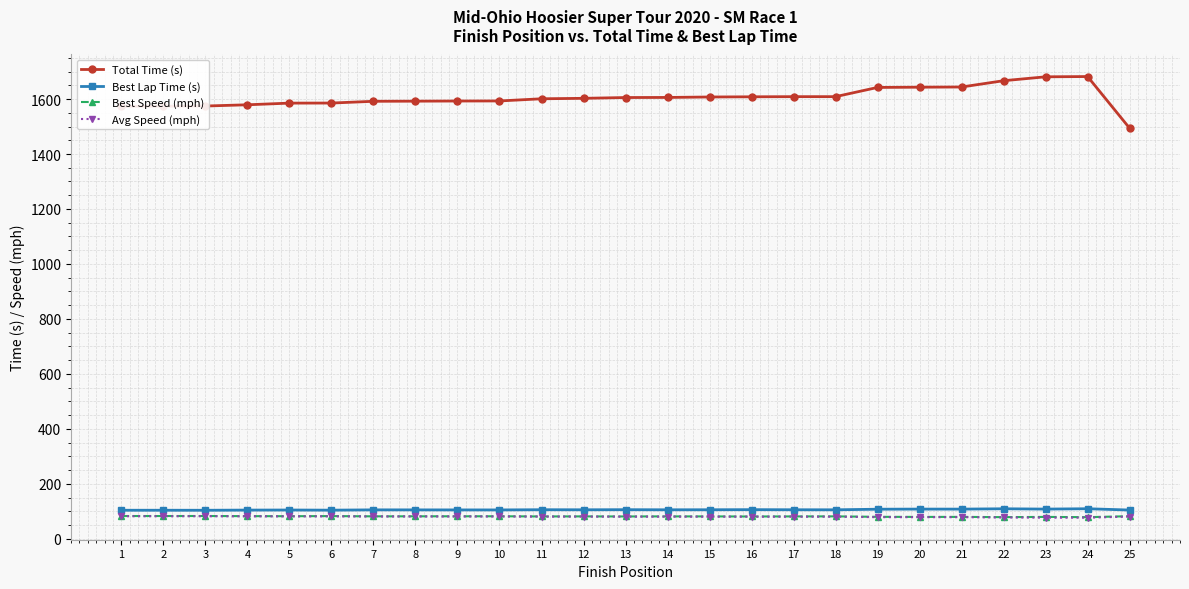

What is the minimum value for Best Lap Time (s)?

104.0